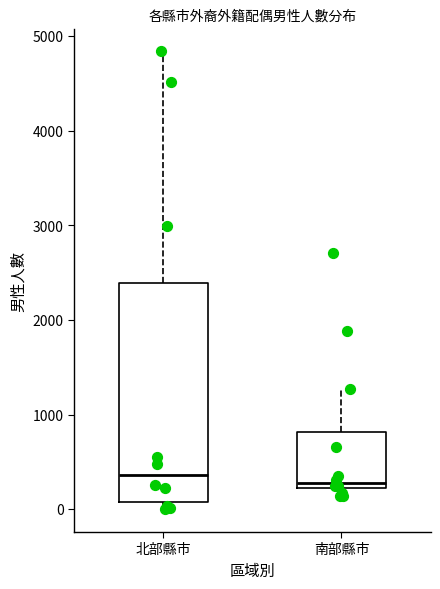

Comparing the boxes themselves (not the whiskers), which one is the tallest?

北部縣市